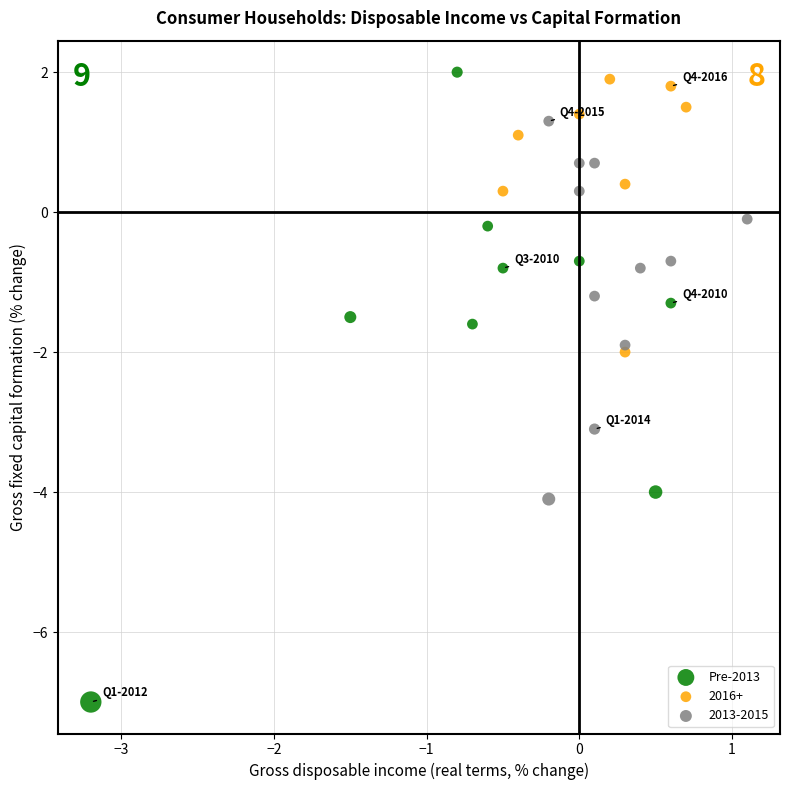

Which series has the largest Y range (max minus min)?

Pre-2013